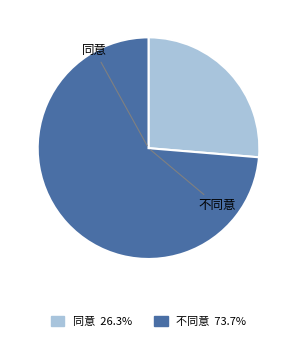

Do 不同意 and 同意 together represent more than half of the pie?

Yes